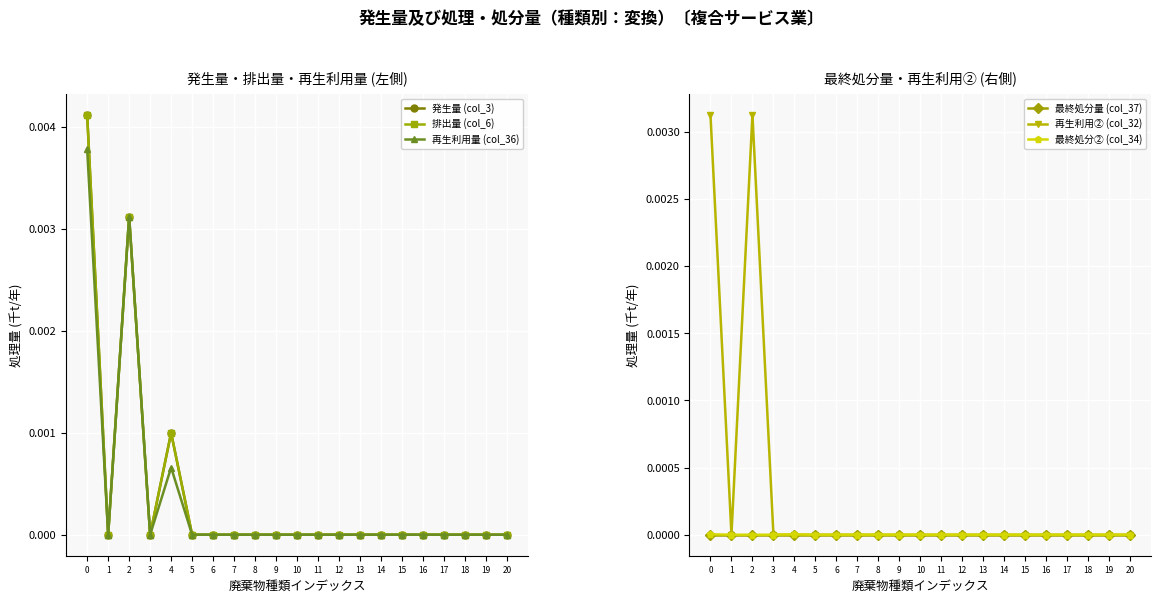

Which series changed the most between 14 and 20?

発生量 (col_3)